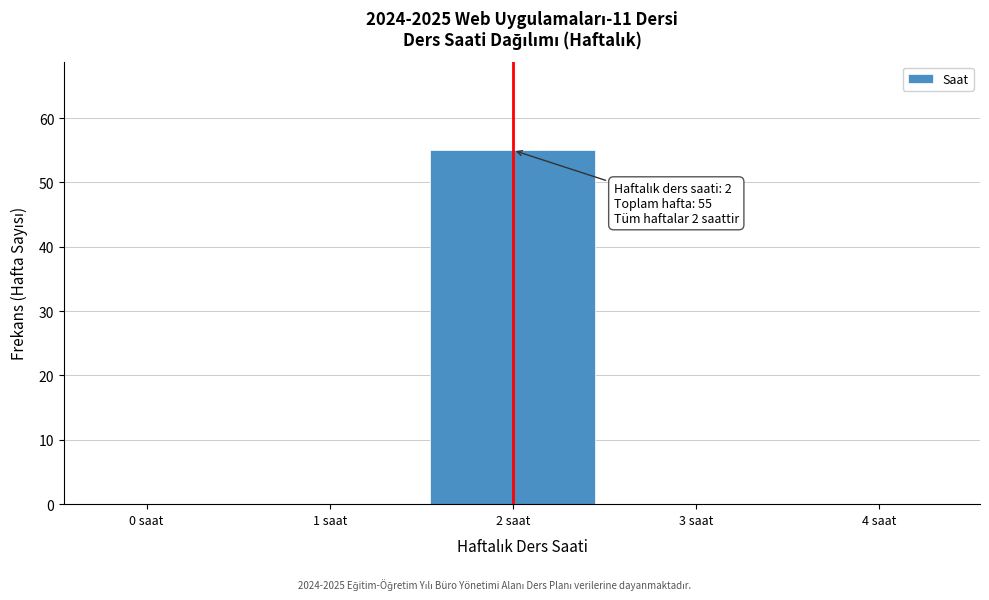

Reading right to left, transcribe all the data shown in this chart.

4 saat=0	3 saat=0	2 saat=55	1 saat=0	0 saat=0